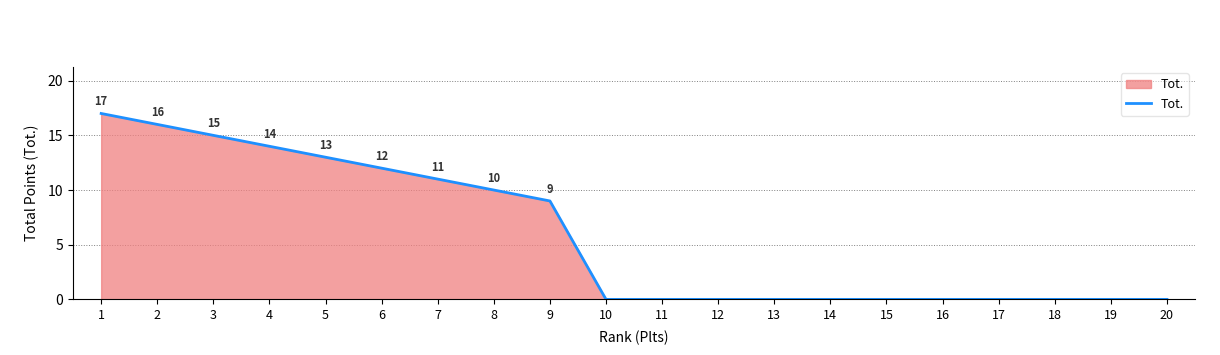

What is the maximum value shown in the chart?

17